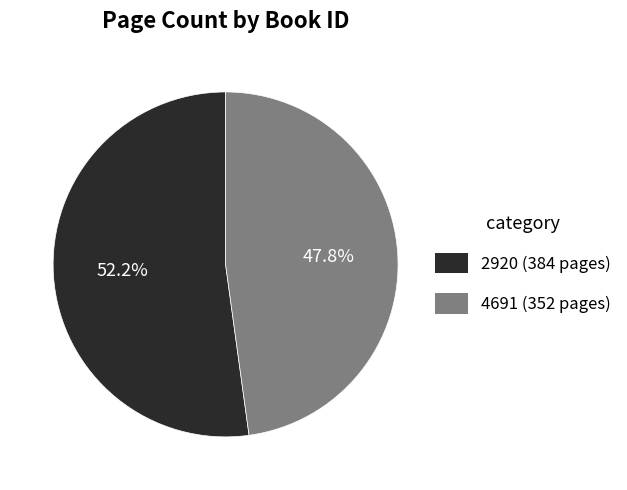

Does any single category account for the majority?

Yes